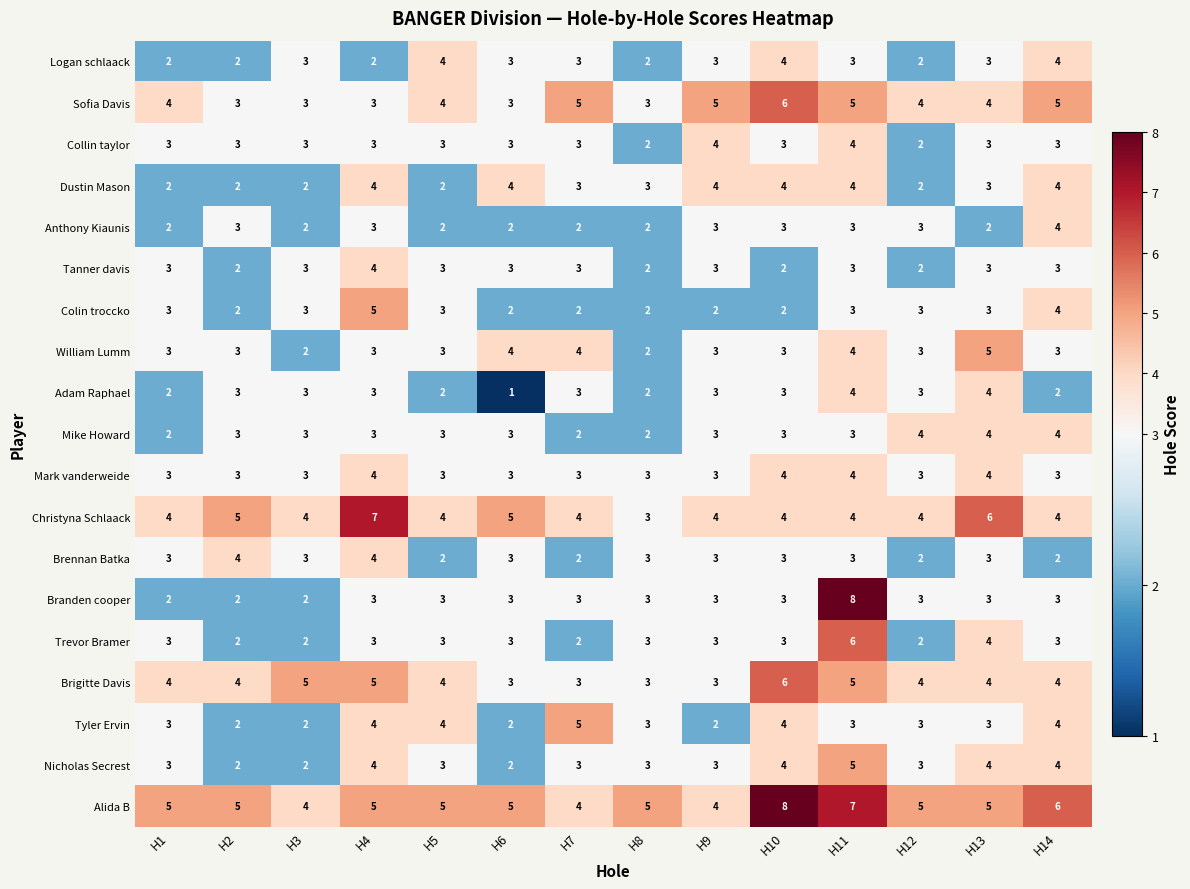

What is the approximate value of Adam Raphael at H11?

4